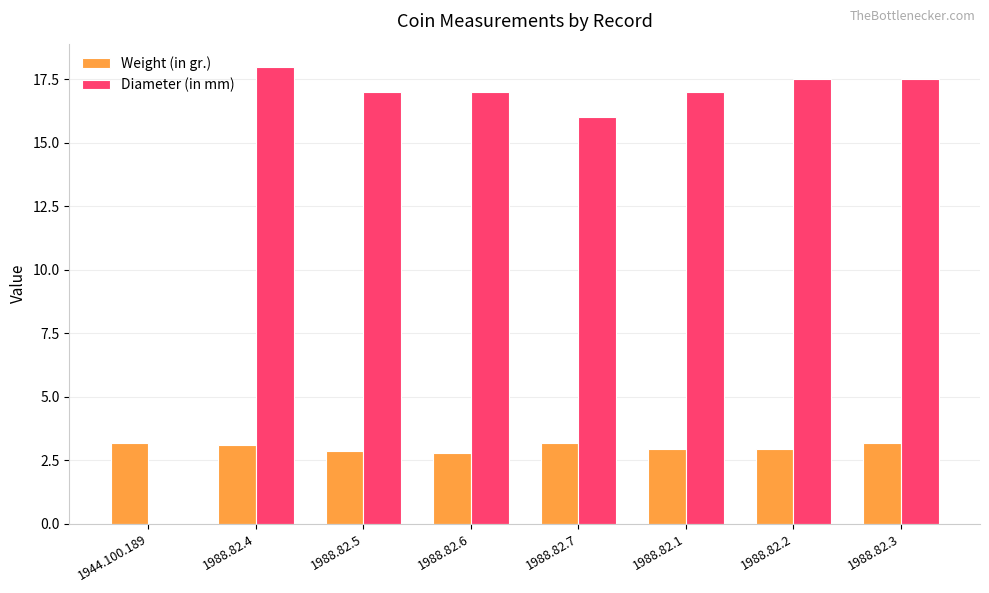

Is the value of Weight (in gr.) at 1988.82.6 greater than the value of Diameter (in mm) at 1944.100.189?

Yes